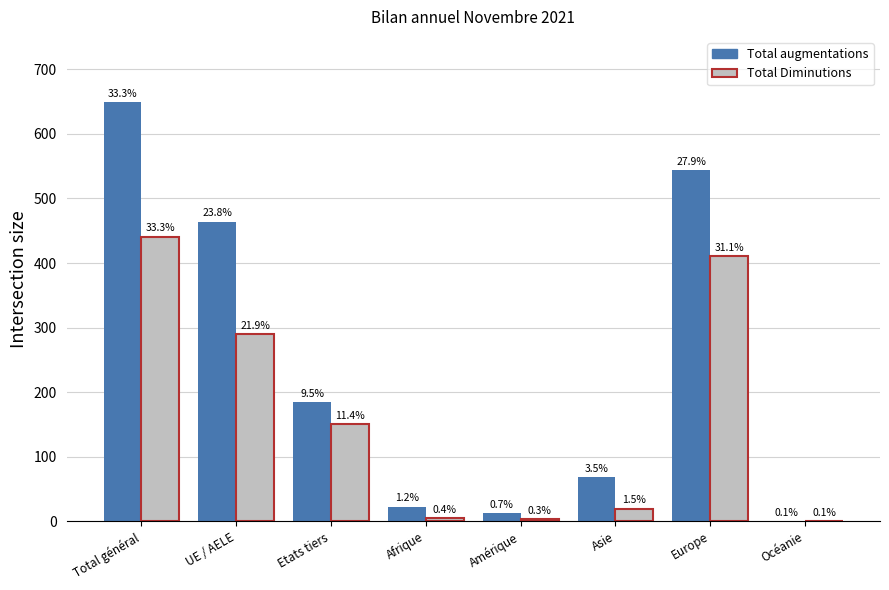

What is the difference between the highest and lowest values at Europe?

133